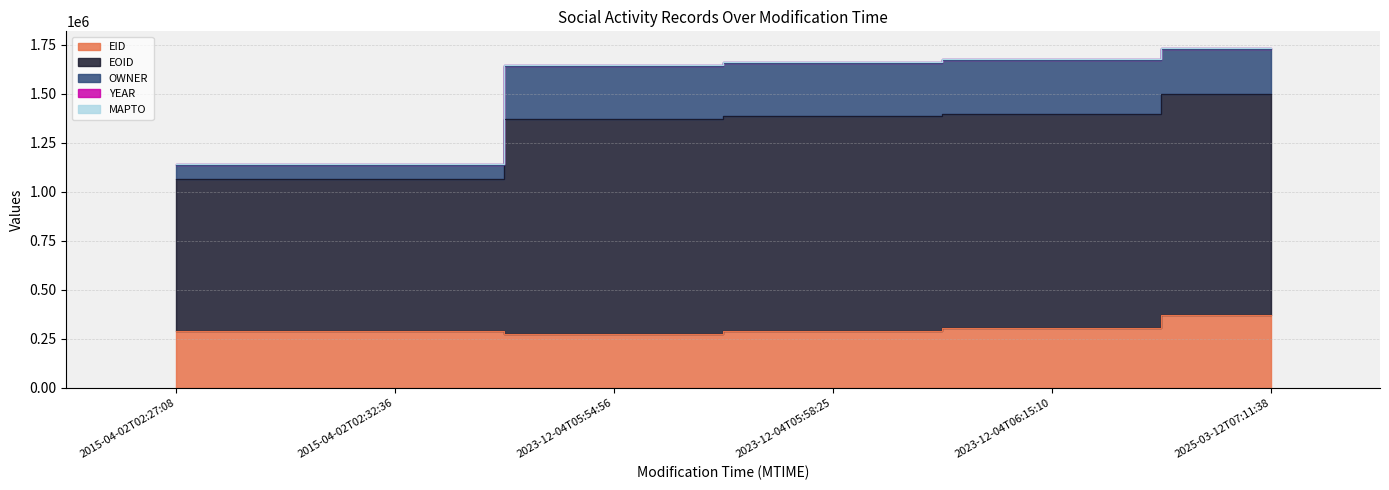

What is the difference between the maximum and minimum values in the EID series?

97063